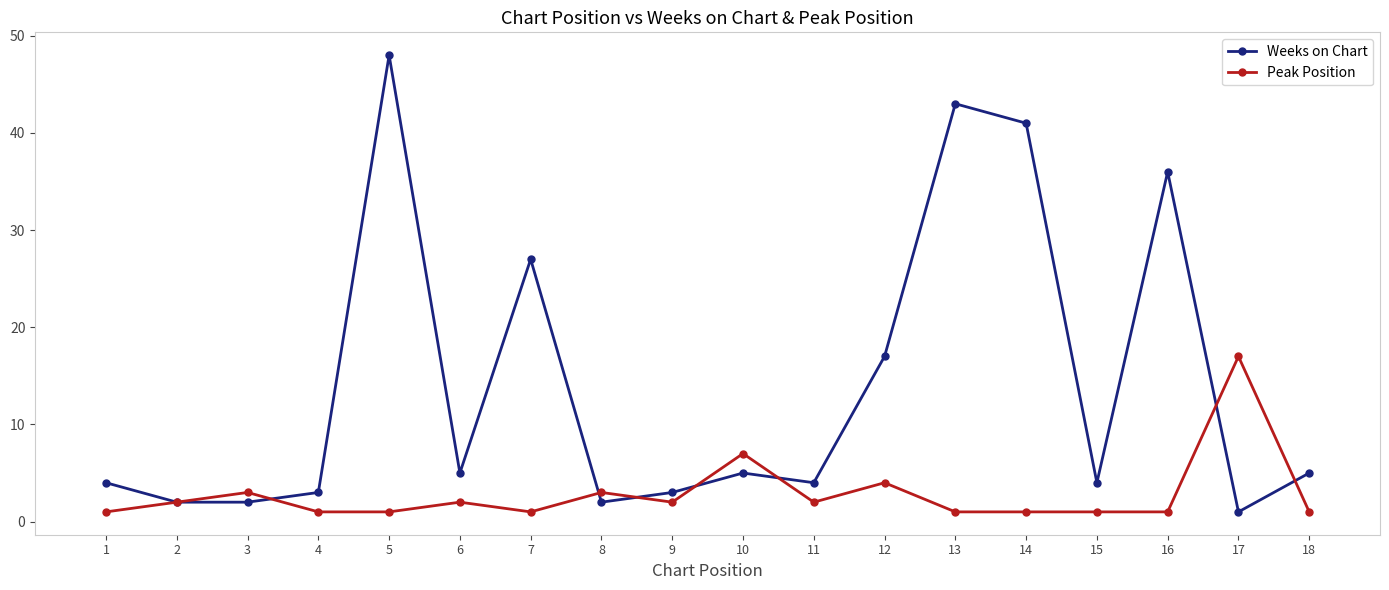

Reading left to right, transcribe all the data shown in this chart.

Weeks on Chart: 4	2	2	3	48	5	27	2	3	5	4	17	43	41	4	36	1	5
Peak Position: 1	2	3	1	1	2	1	3	2	7	2	4	1	1	1	1	17	1